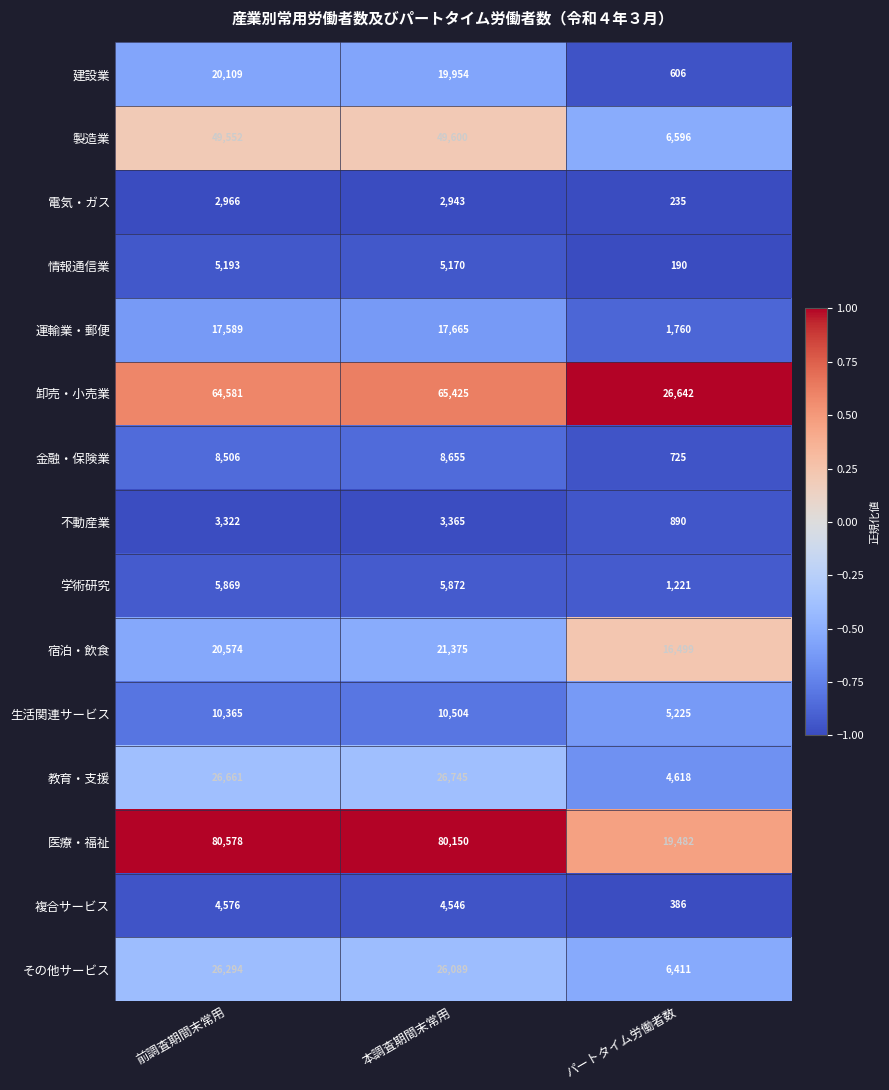

Rank the series at パートタイム労働者数 from lowest to highest value.

情報通信業, 電気・ガス, 複合サービス, 建設業, 金融・保険業, 不動産業, 学術研究, 運輸業・郵便, 教育・支援, 生活関連サービス, その他サービス, 製造業, 宿泊・飲食, 医療・福祉, 卸売・小売業